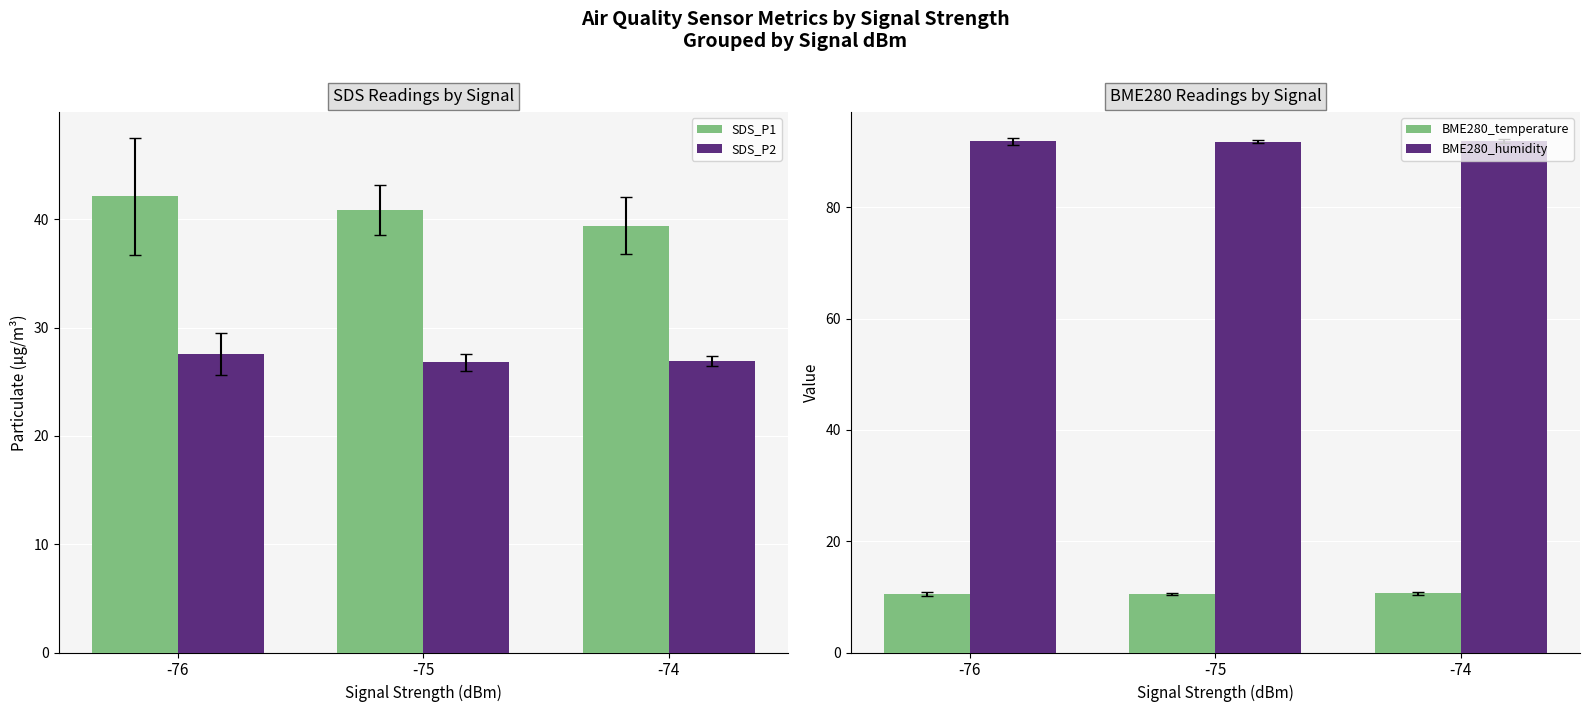

At which label does SDS_P2 reach its minimum?

-75